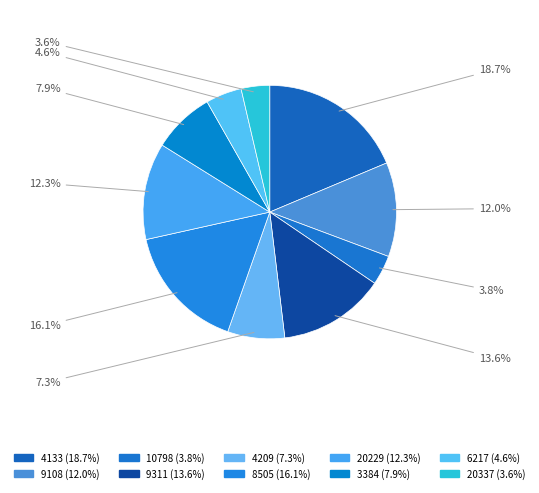

Count the number of slices in the pie.

10